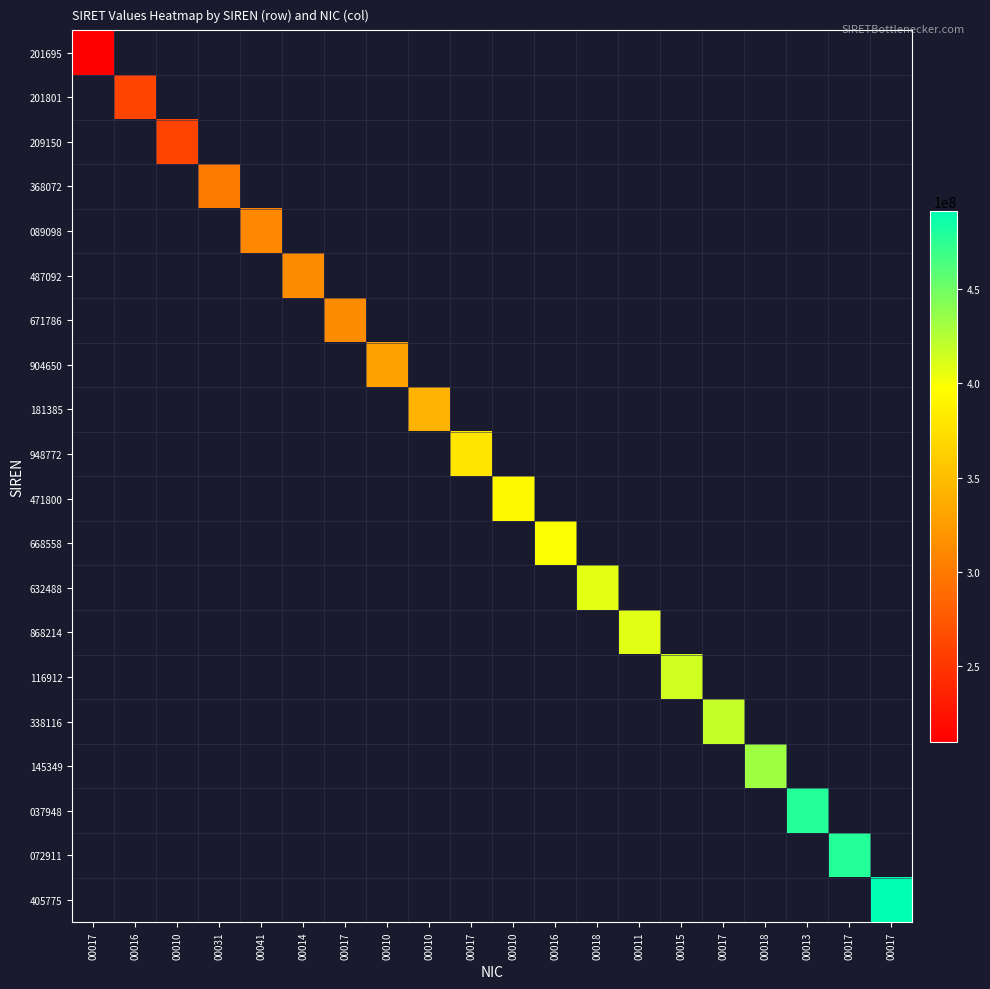

List the series in order of their peak value, lowest first.

201695, 201801, 209150, 368072, 089098, 487092, 671786, 904650, 181385, 948772, 471800, 668558, 632488, 868214, 116912, 338116, 145349, 037948, 072911, 405775